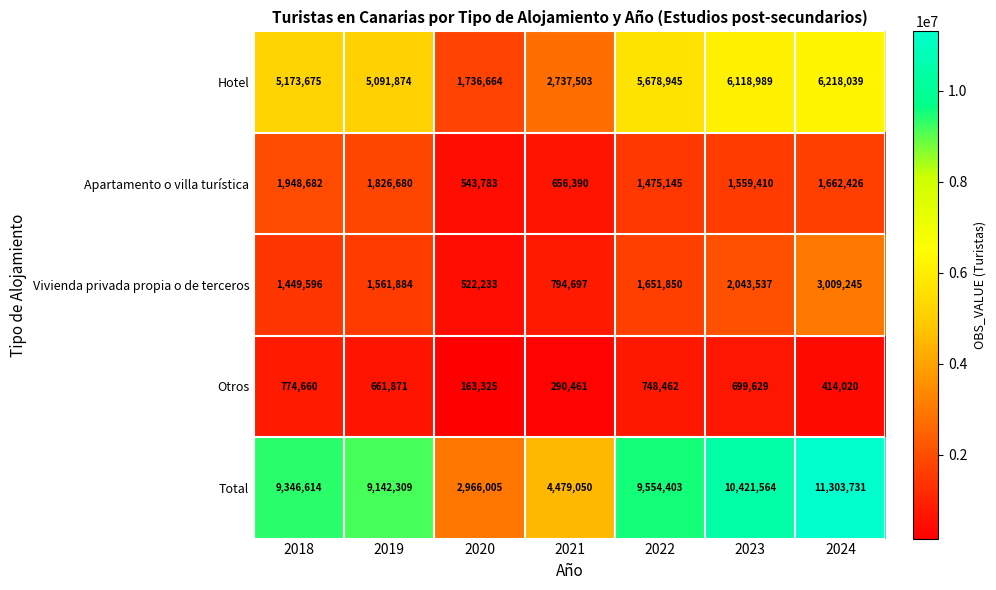

Which series has the largest range (max minus min)?

Total